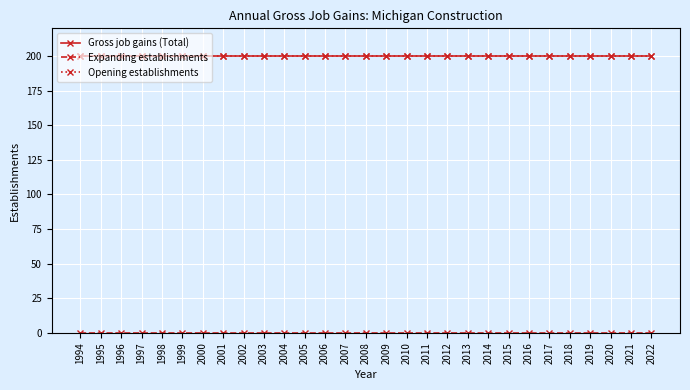

Which series has the largest range (max minus min)?

Gross job gains (Total)